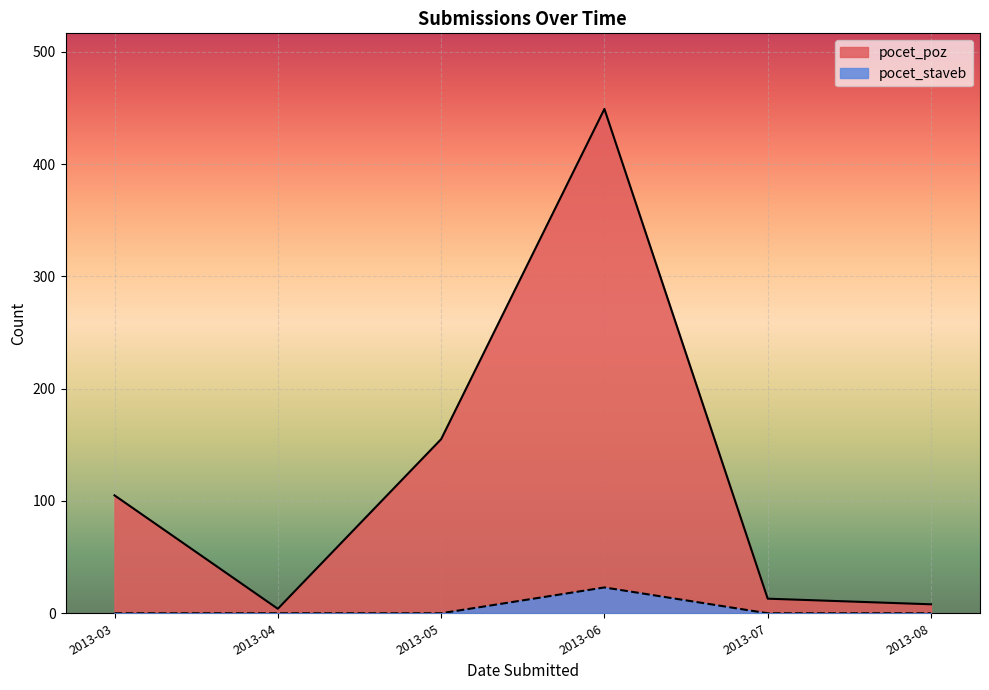

What is the total value across all series at 2013-06?

472